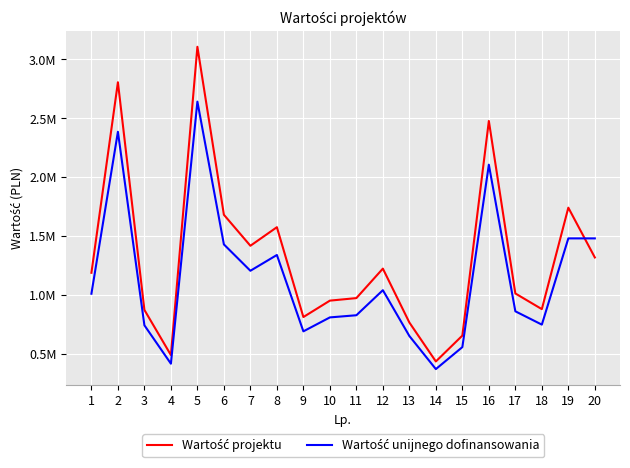

Which series changed the most between 1 and 2?

Wartość projektu